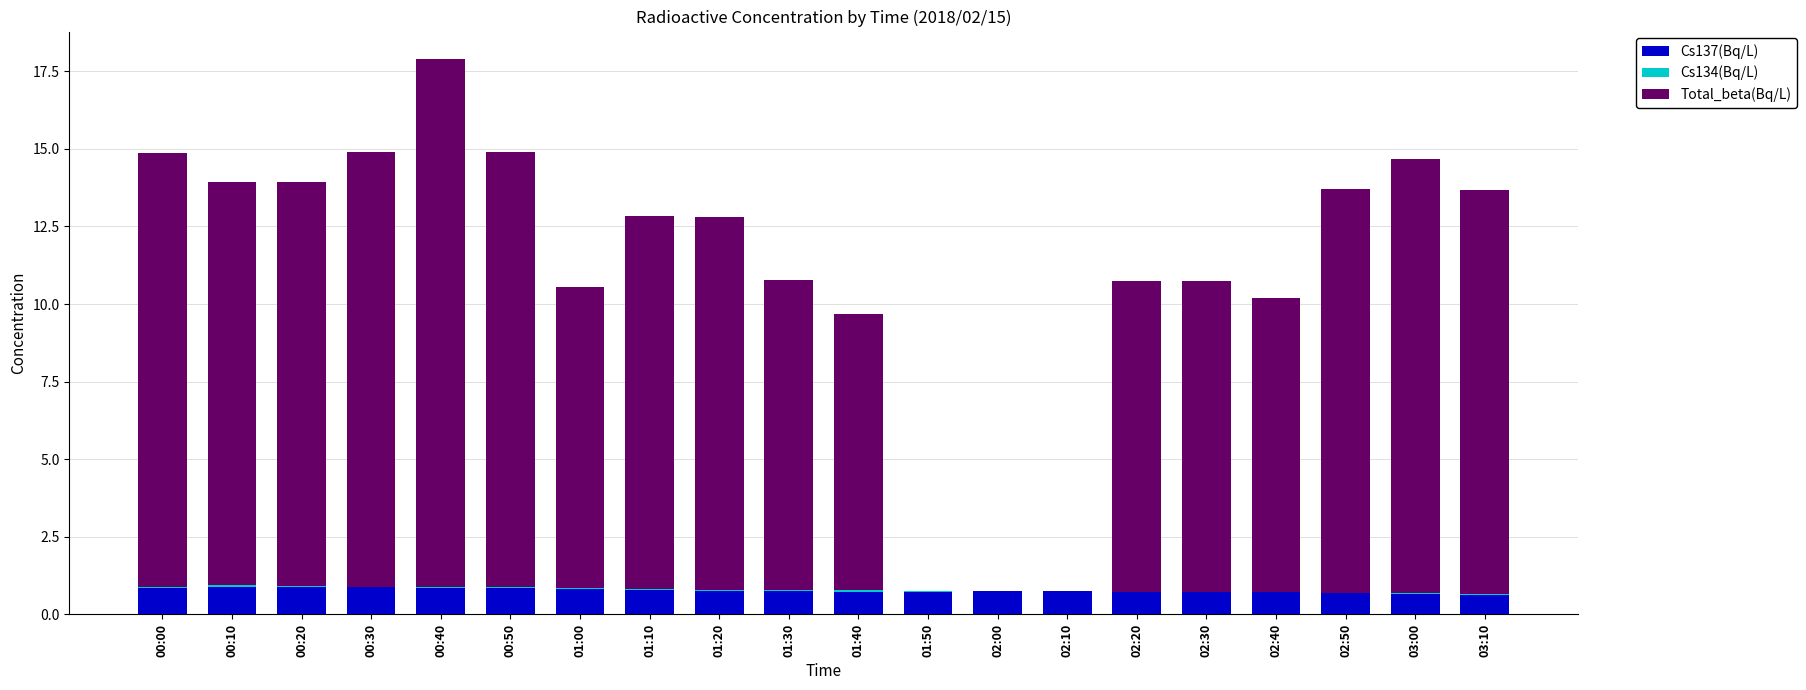

What is the highest value of the Cs137(Bq/L) series?

0.9